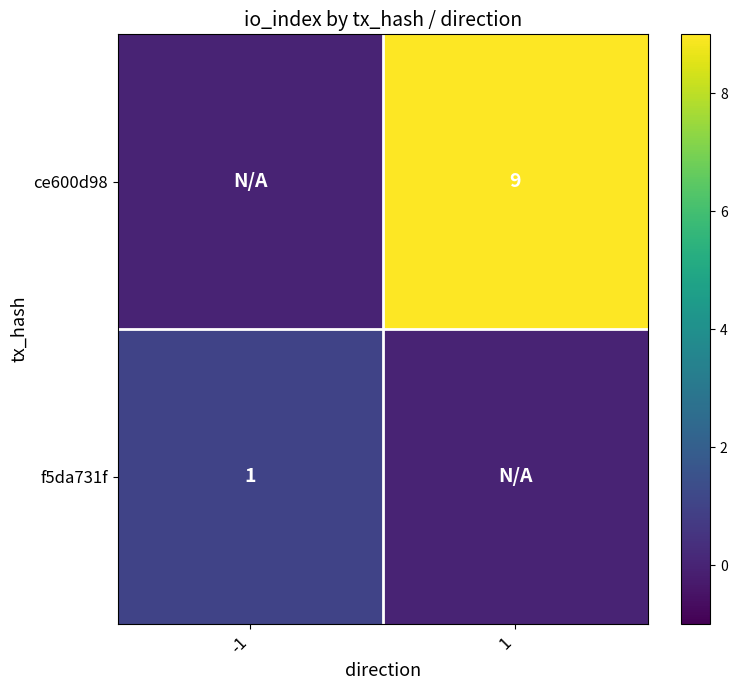

The value of ce600d98 at 1 is 4. True or false?

False